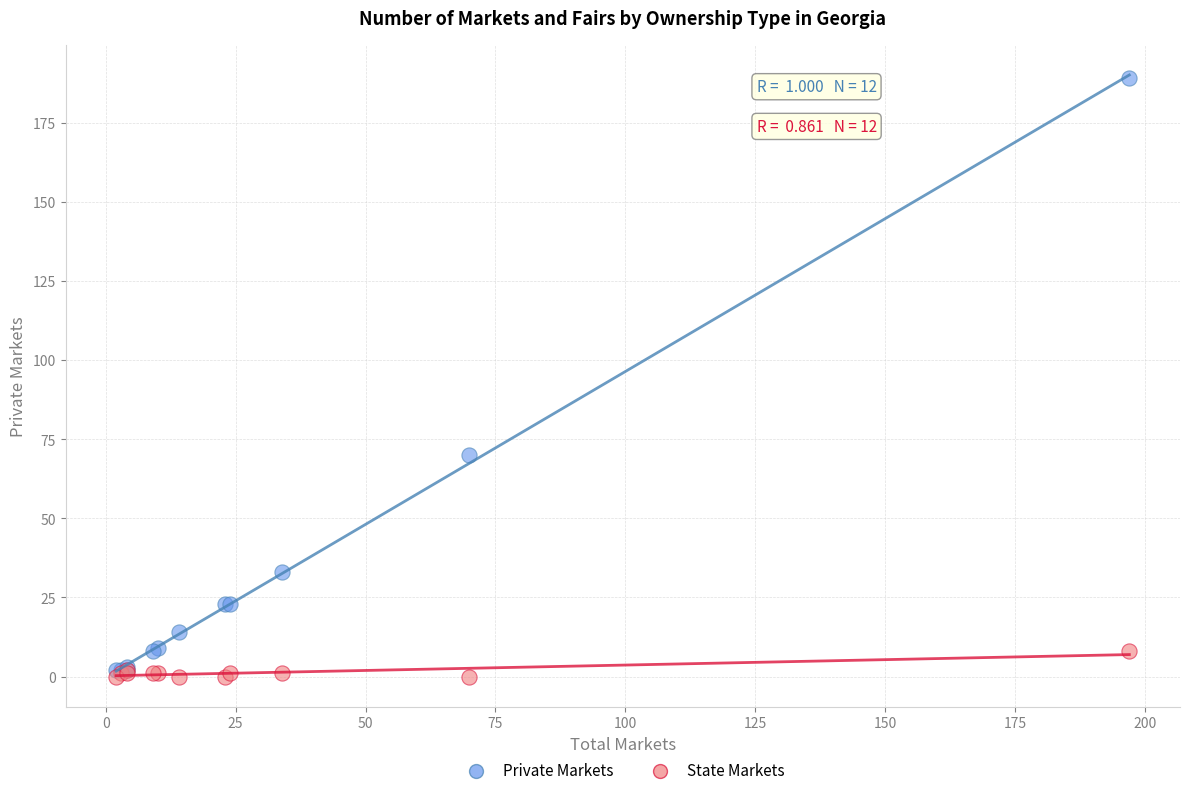

What are all the series names shown in the legend?

Private Markets, State Markets